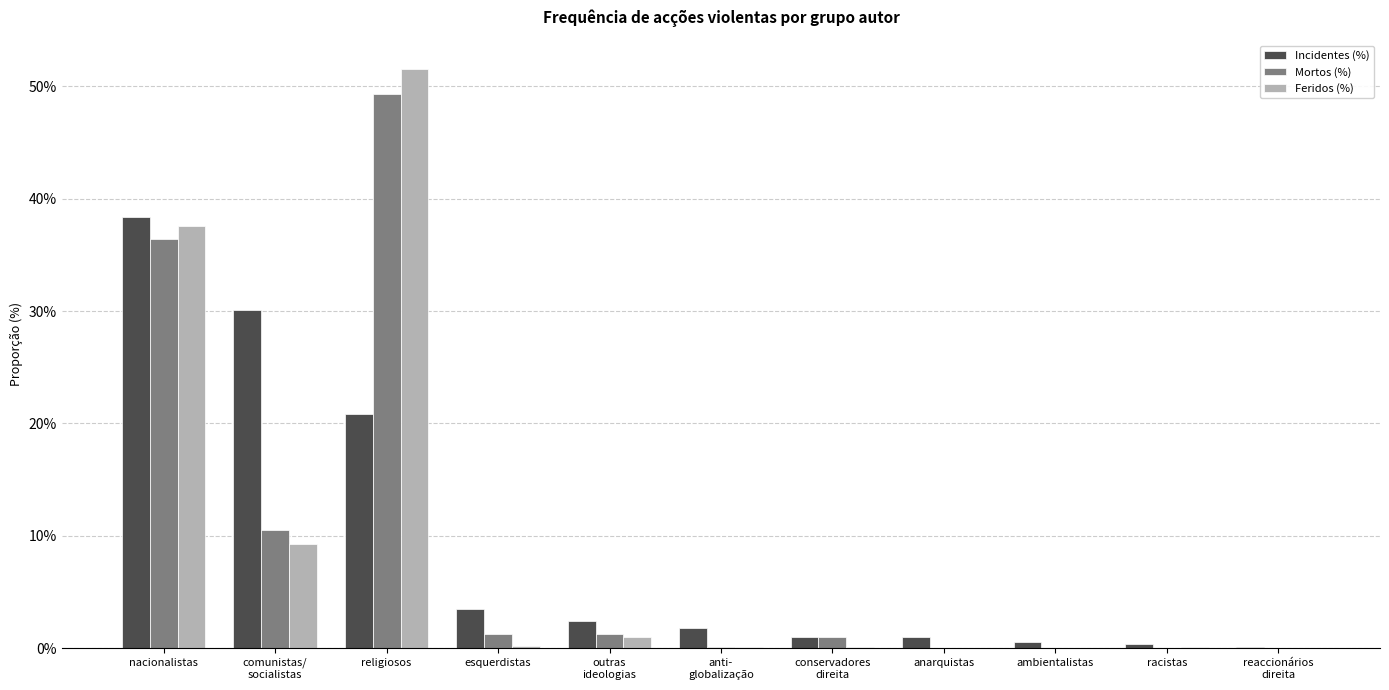

Where is Mortos (%) nearest to the value 24?

nacionalistas